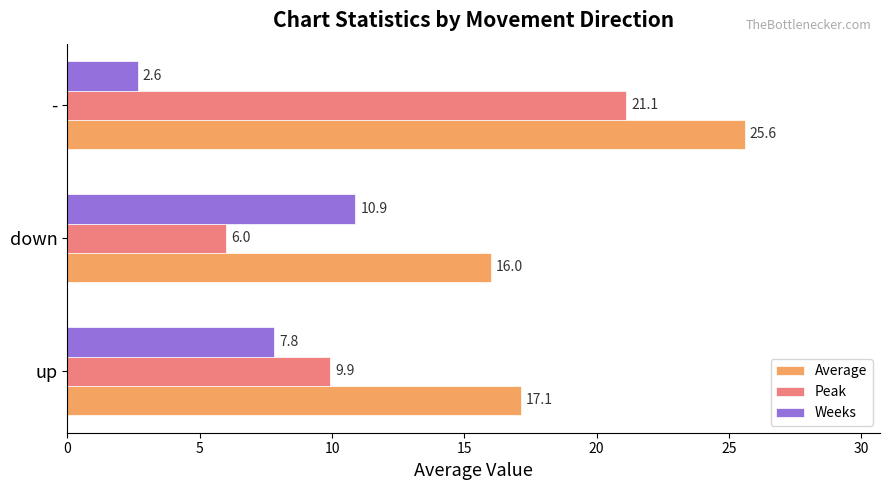

The value of Weeks at up is 7.8. True or false?

True